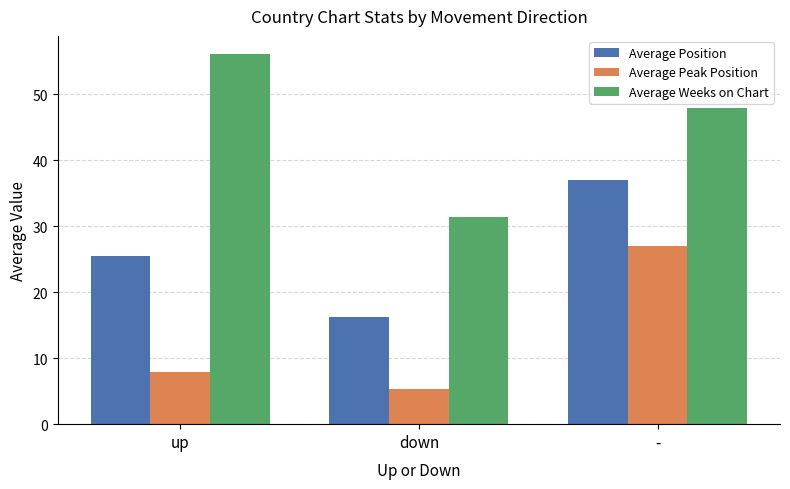

What is the sum of all Average Weeks on Chart values?

135.5